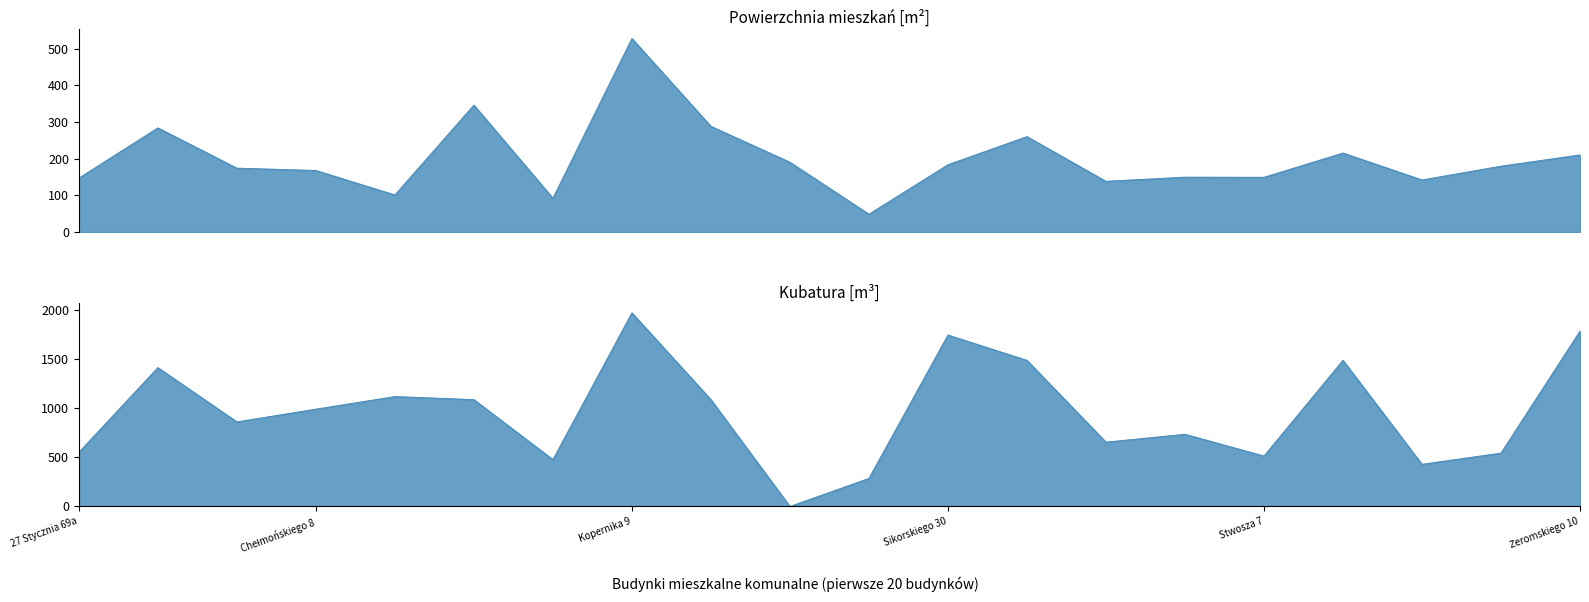

At which label does Powierzchnia mieszkań [m²] reach its peak?

Kopernika 9